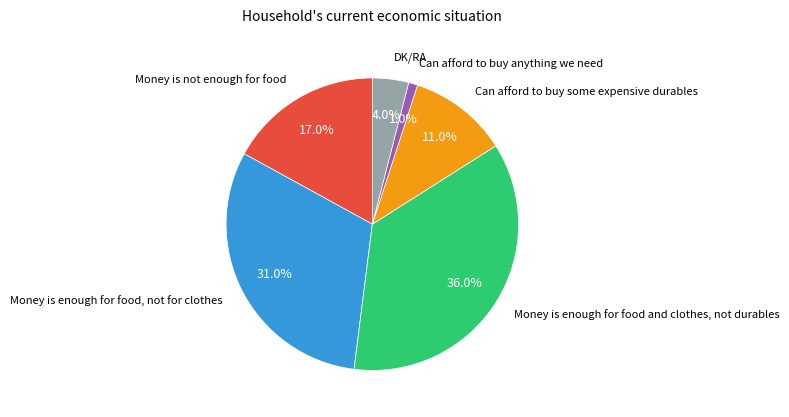

Is there any slice that represents more than half of the pie?

No